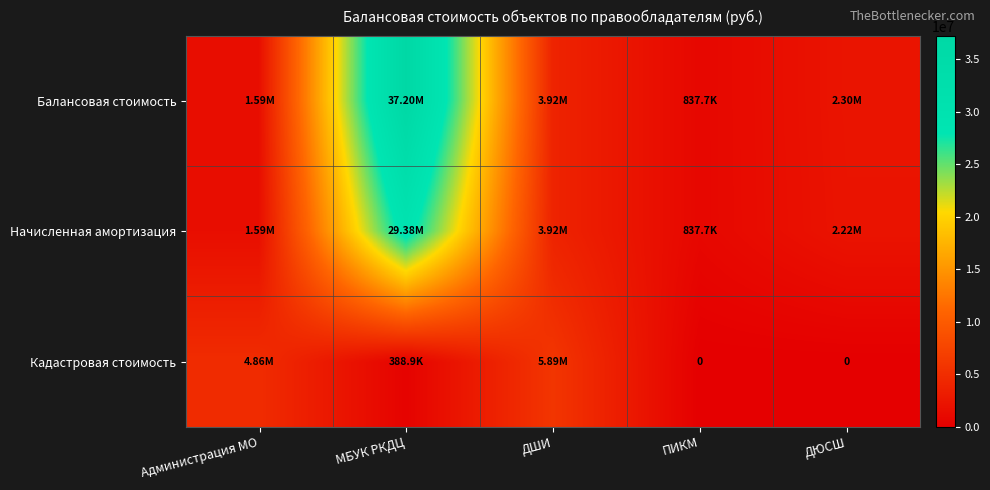

How many categories are shown in the chart?

5